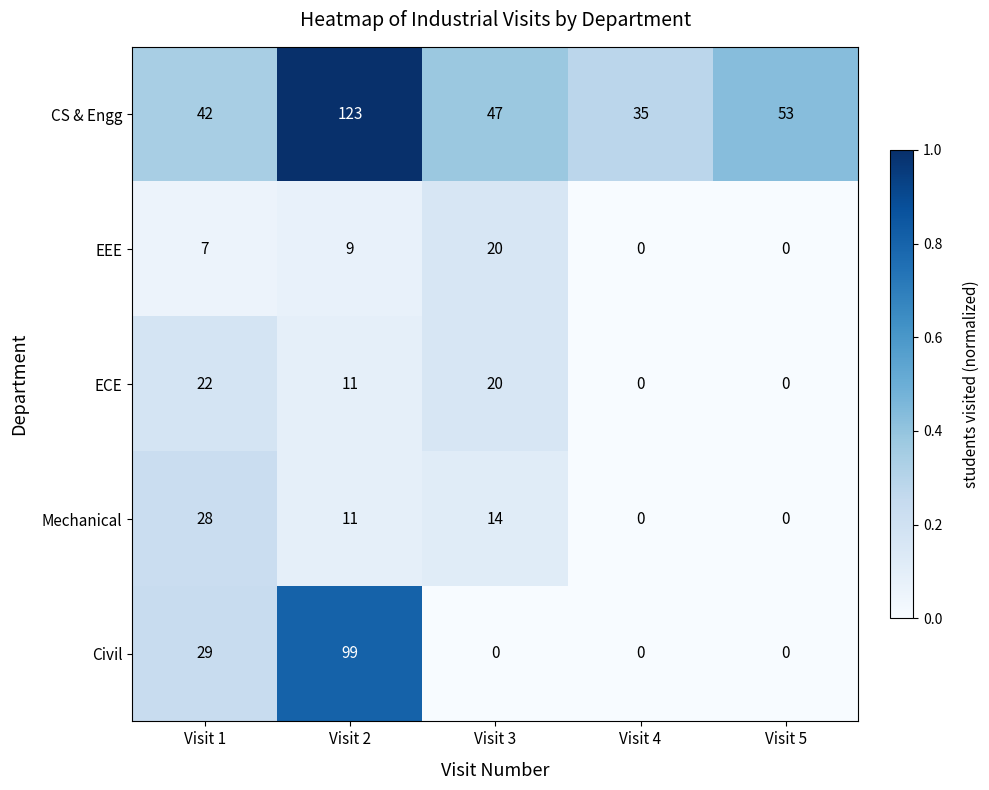

Which series has the largest total across all categories?

CS & Engg